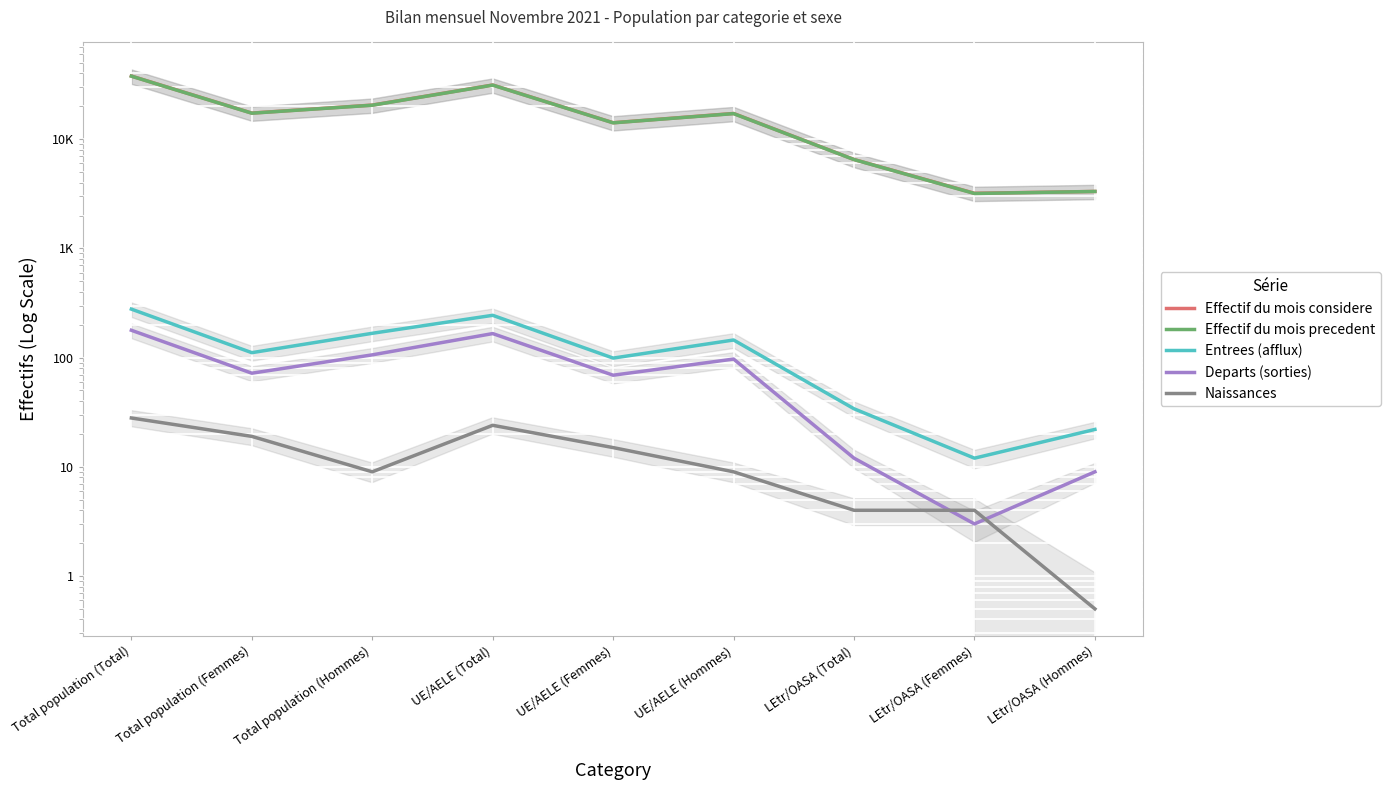

Between UE/AELE (Hommes) and LEtr/OASA (Total), which series saw the biggest shift?

Effectif du mois considere